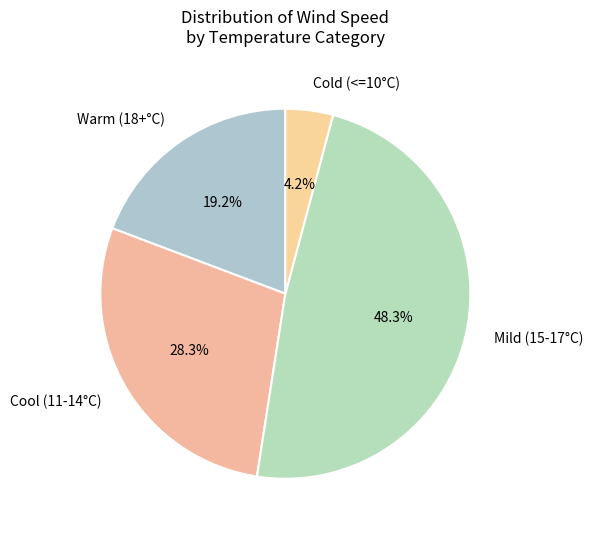

Is there any slice that represents more than half of the pie?

No